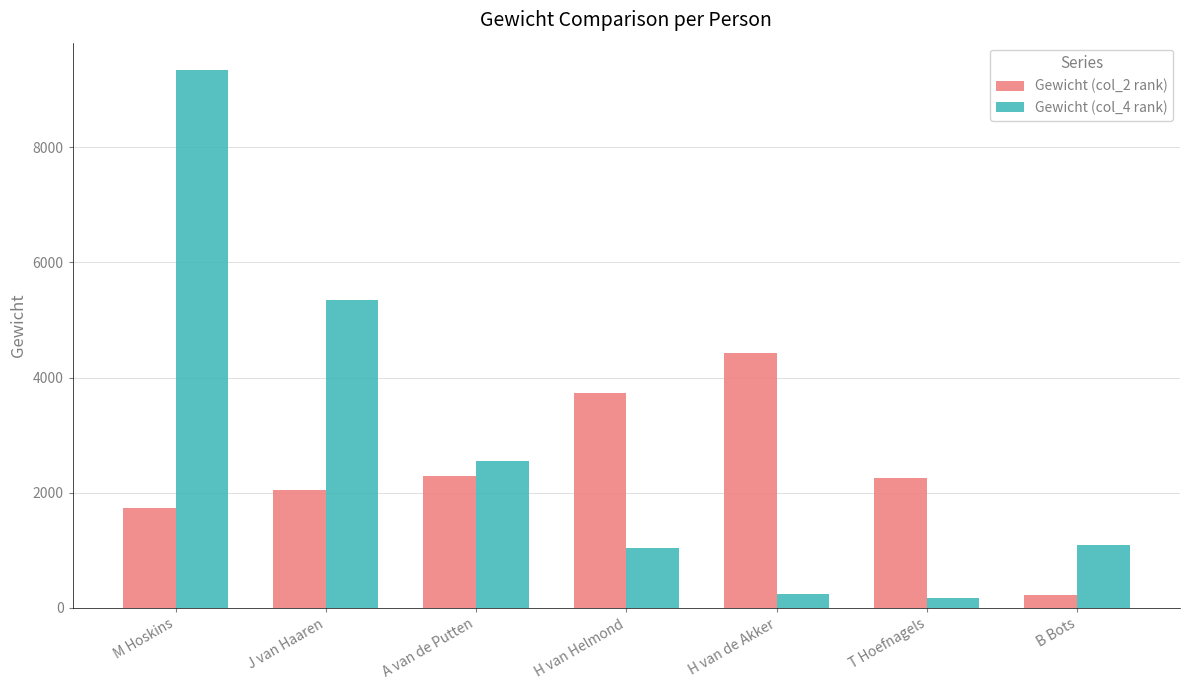

How many groups of bars are there?

7